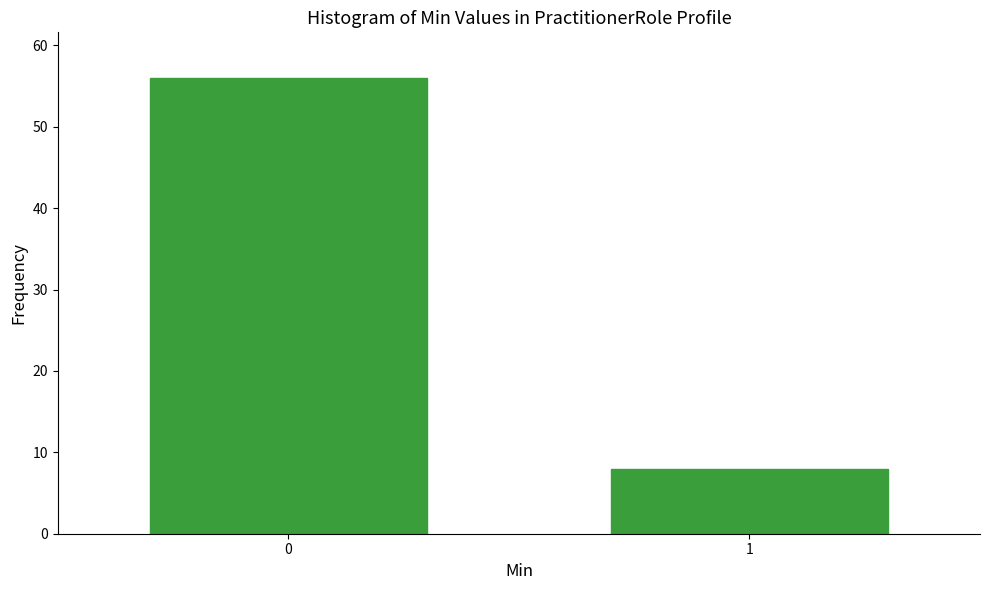

Reading right to left, extract all data points from this chart.

8	56